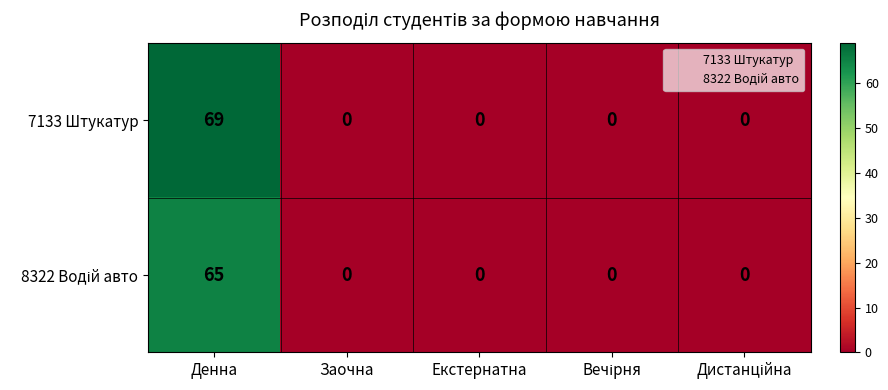

True or false: 7133 Штукатур has a value of 0 at Екстернатна.

True